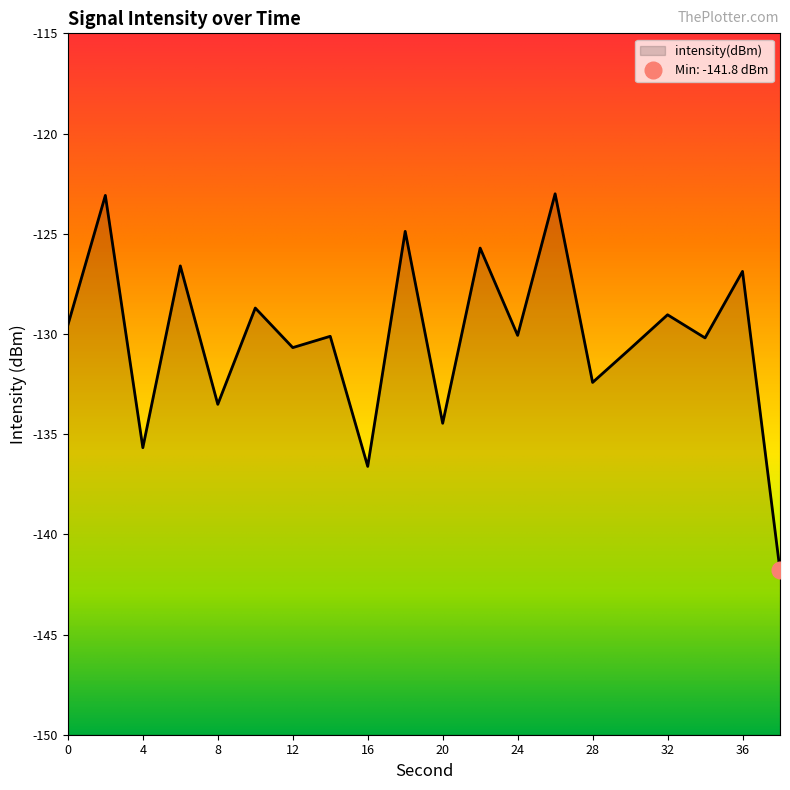

What is the difference between the values at 32 and 14?

1.1